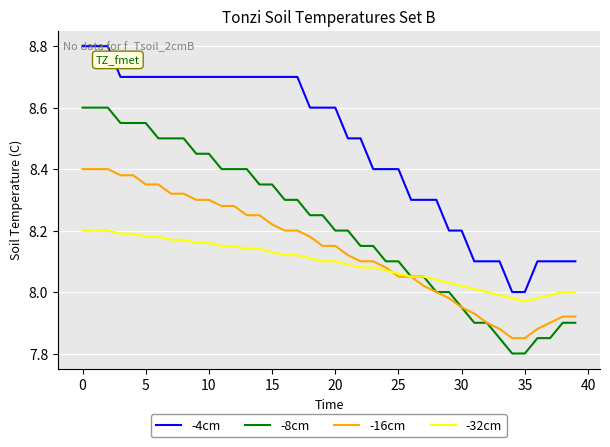

What is the highest value of the -4cm series?

8.8